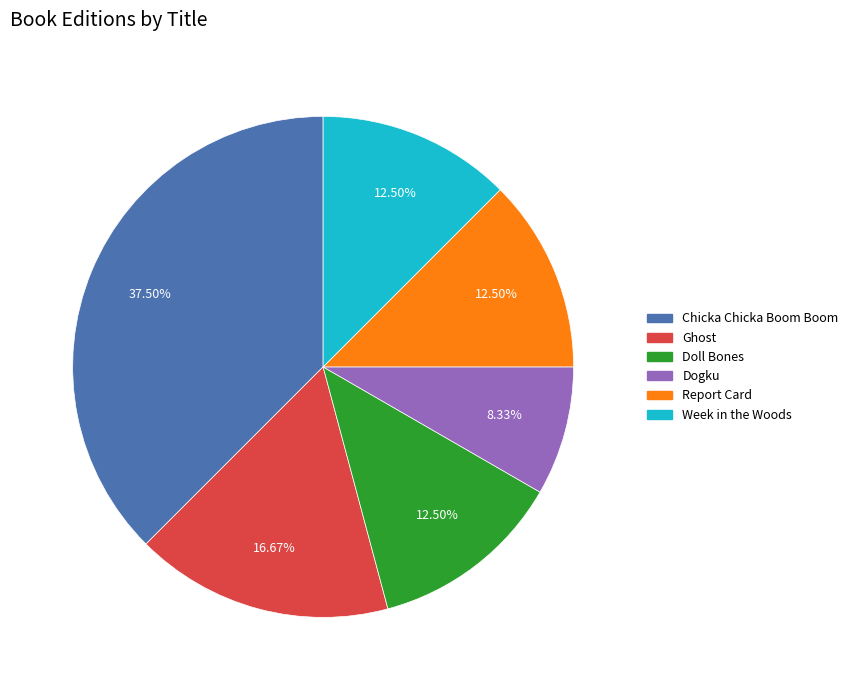

Does Dogku represent more than half of the total?

No